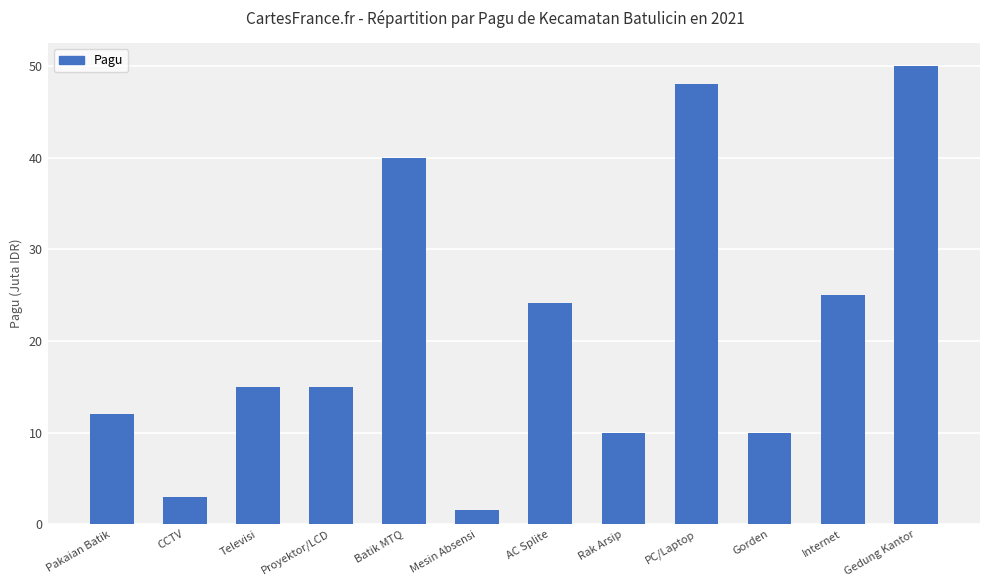

What is the change in value from AC Splite to Gedung Kantor?

+25.8